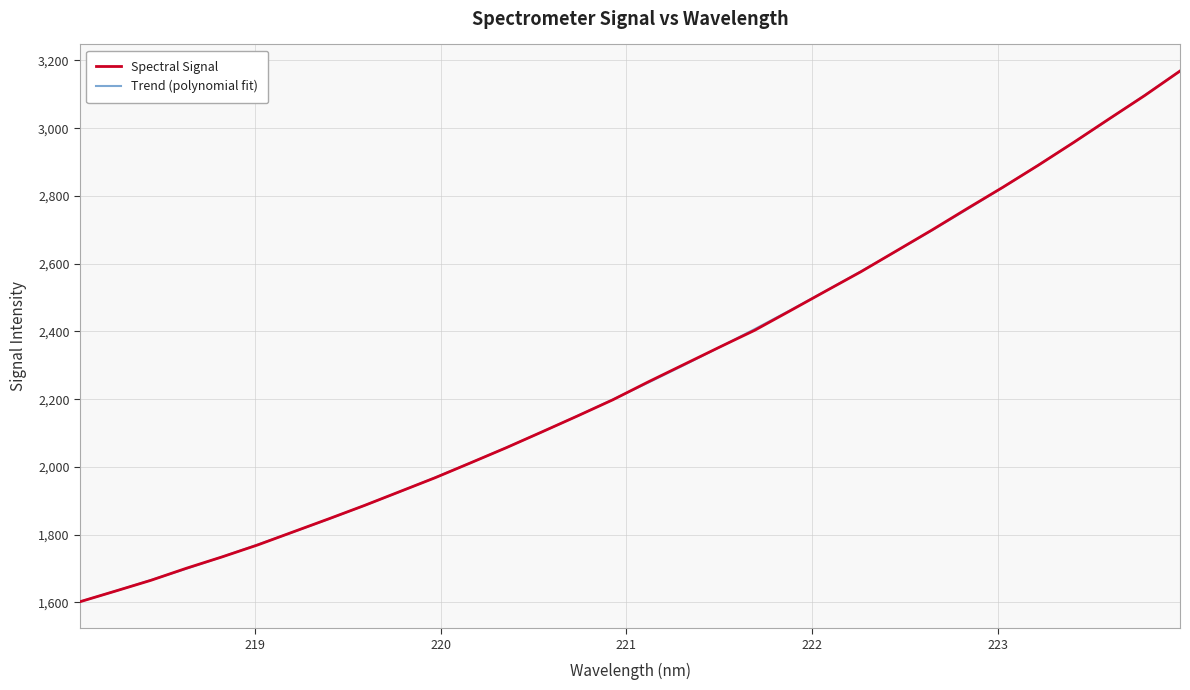

True or false: Spectral Signal has more than 0 points higher than both neighbors.

False